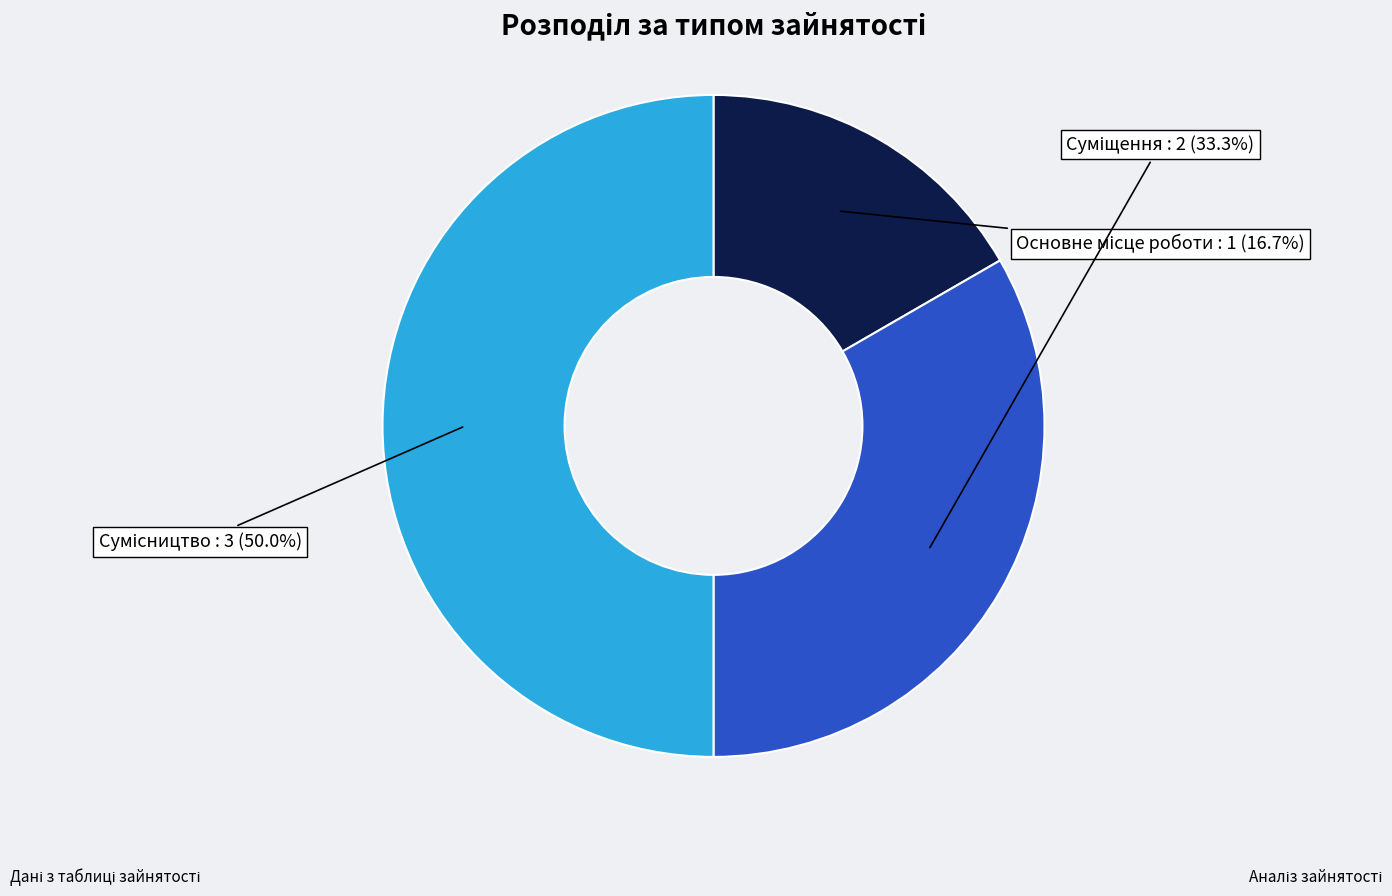

Rank the categories by value from lowest to highest.

Основне місце роботи, Суміщення, Сумісництво